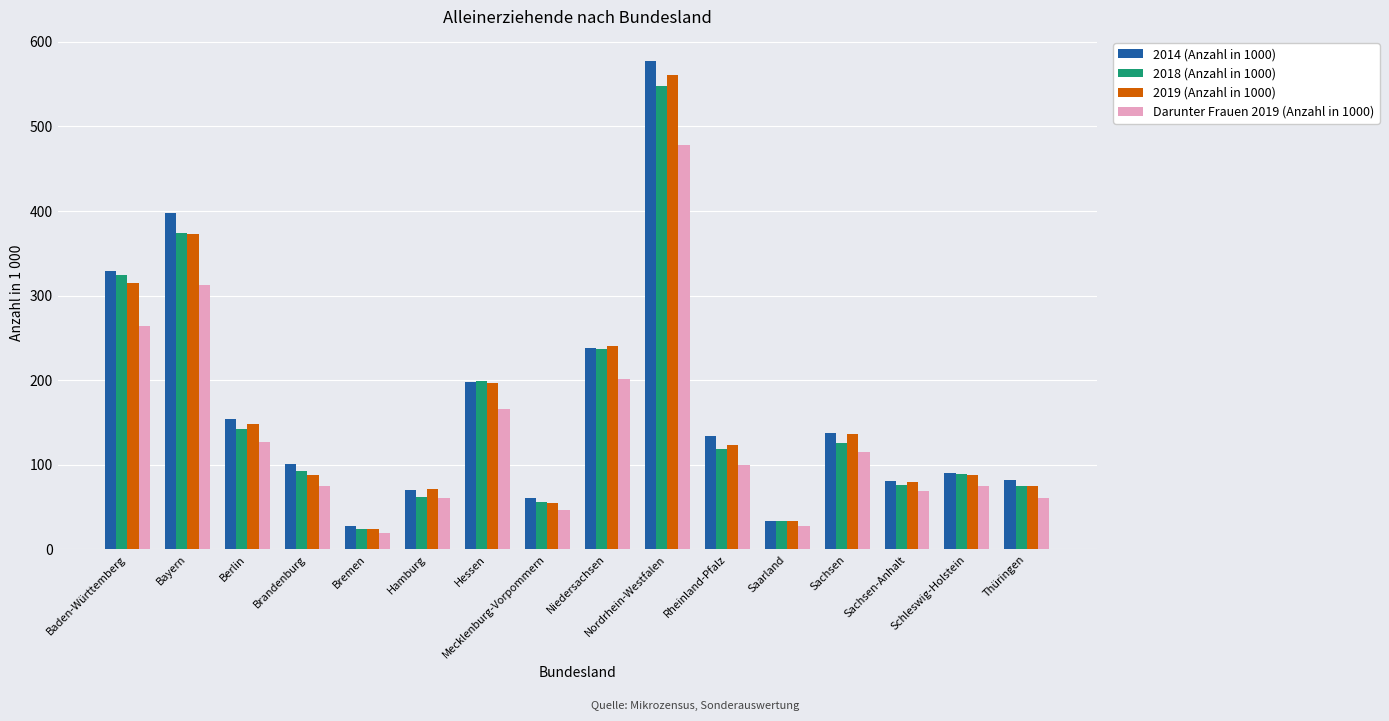

At which label does 2018 (Anzahl in 1000) first exceed 118?

Baden-Württemberg